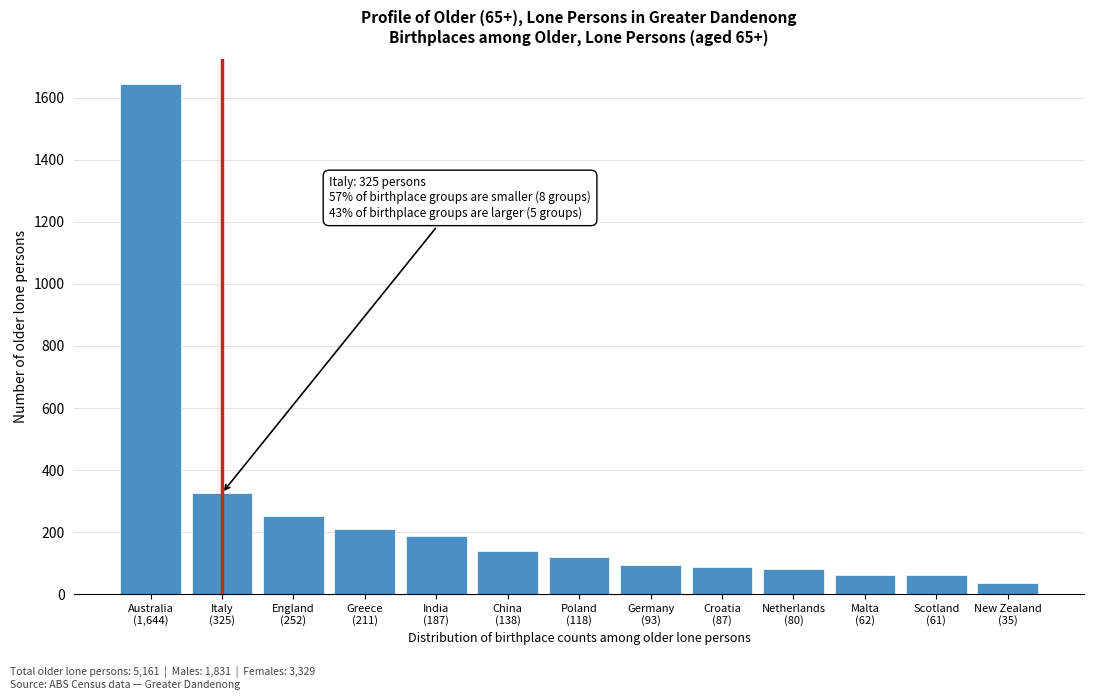

What is the difference between the maximum and minimum values?

1609